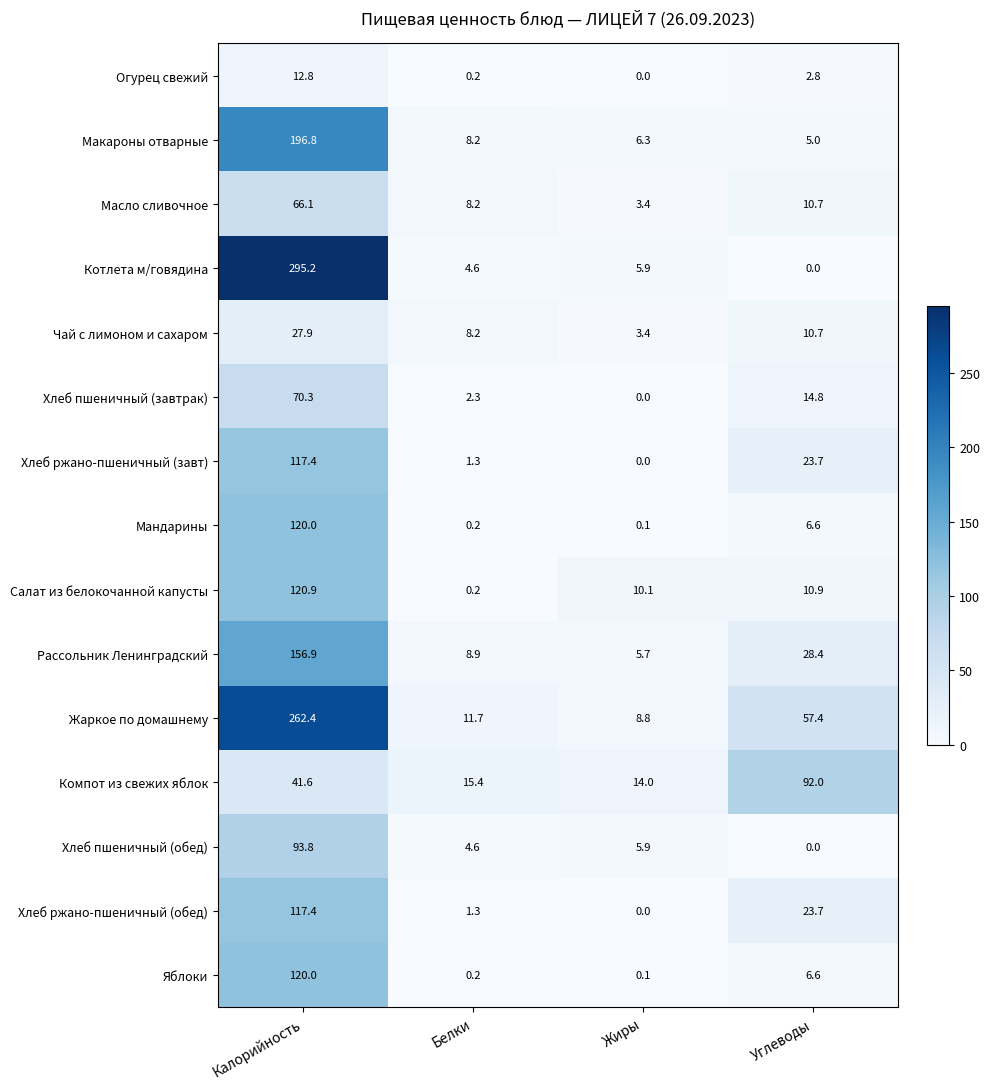

What is the average value of the Компот из свежих яблок series?

40.8